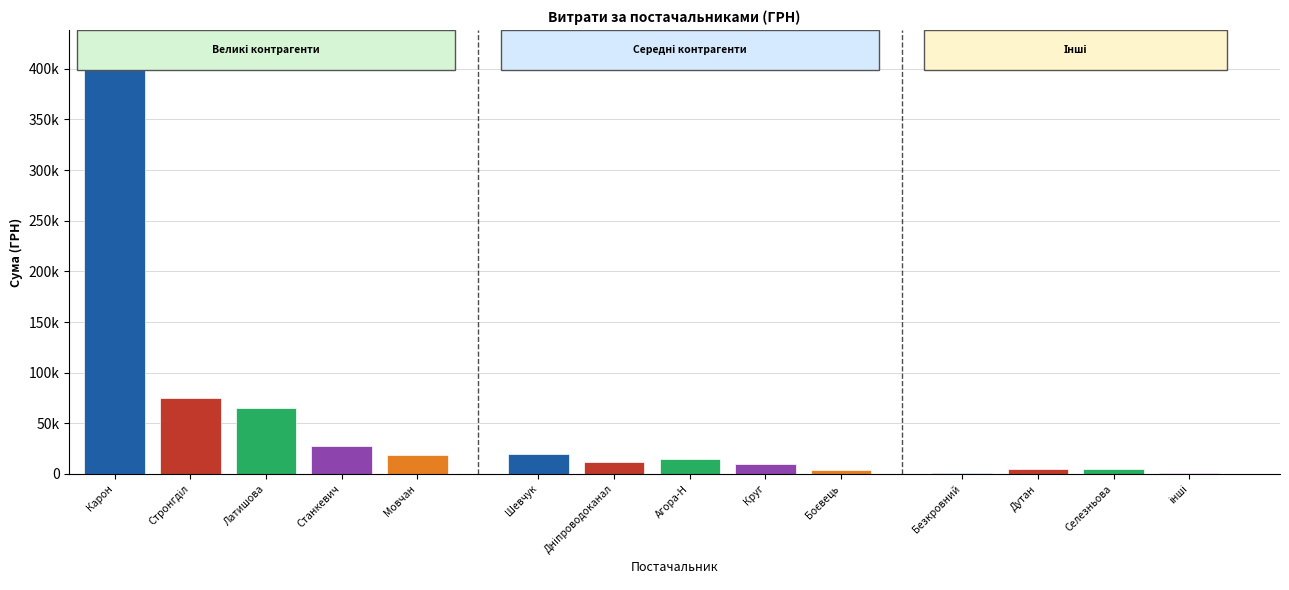

At which category does the chart reach its peak across all series?

ТОВ "Карон груп"